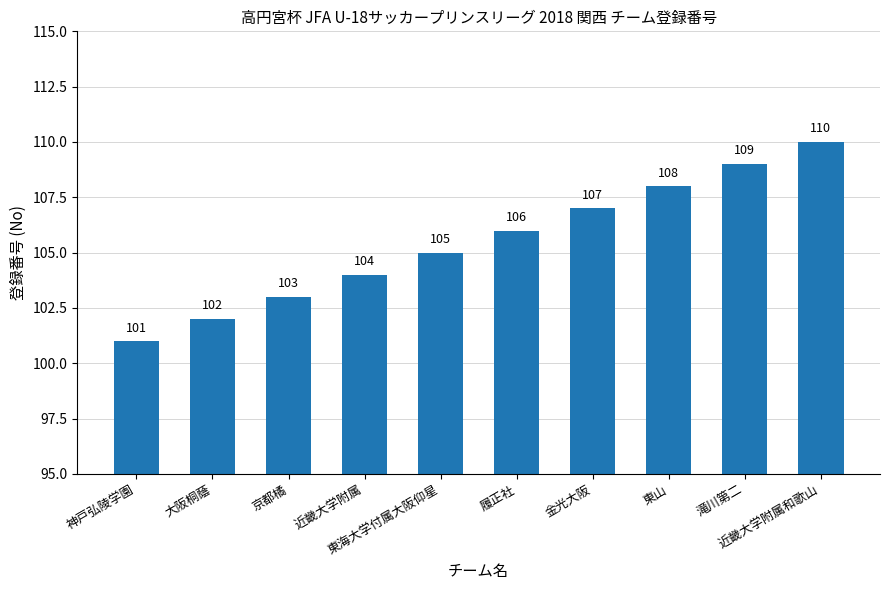

Which category has the highest value across all series?

近畿大学附属和歌山